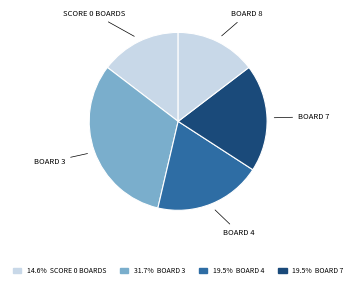

How many slices are in this pie chart?

5